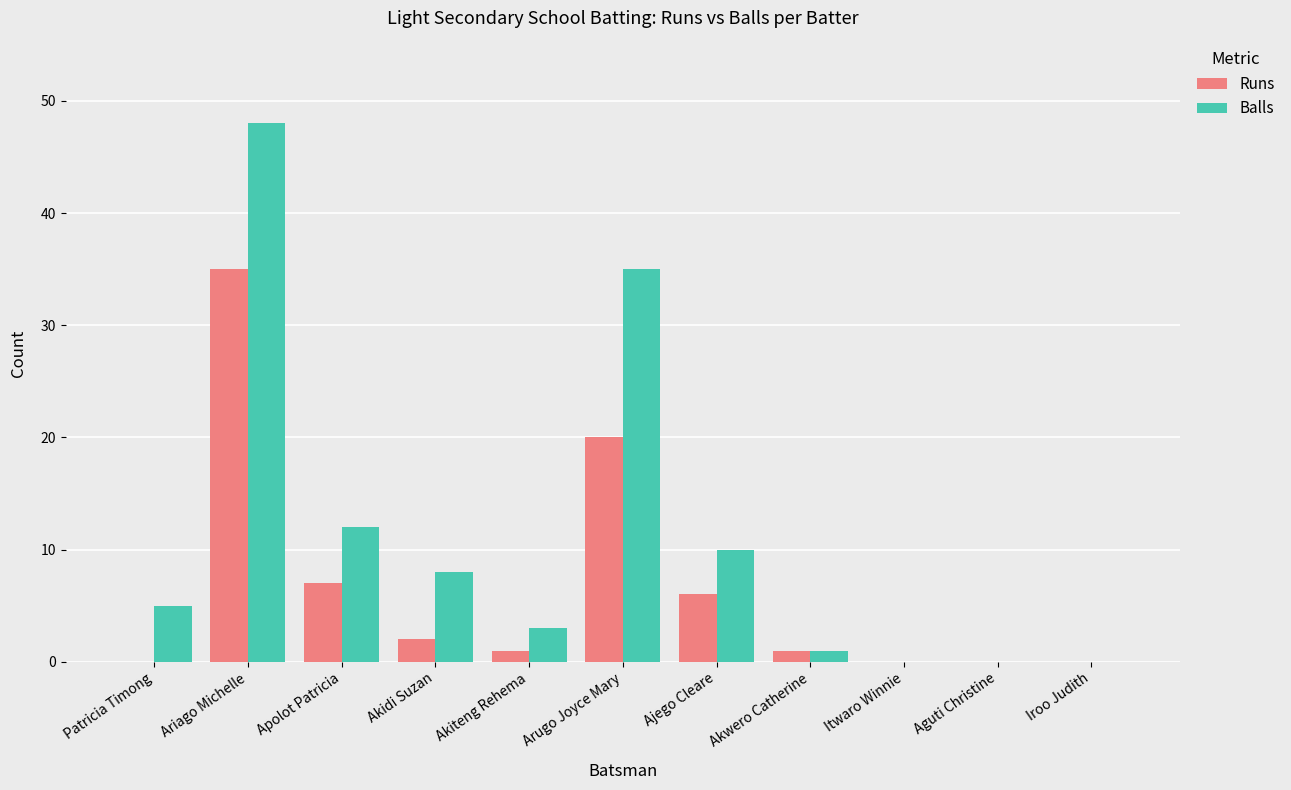

Which series has the largest total across all categories?

Balls